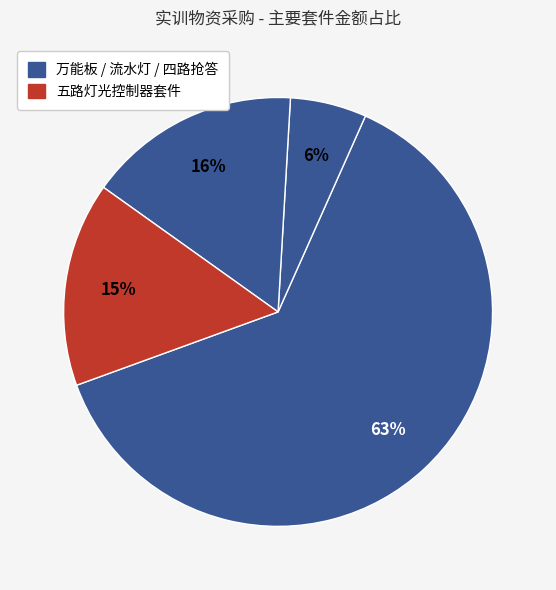

What is the largest slice in the pie chart?

万能板